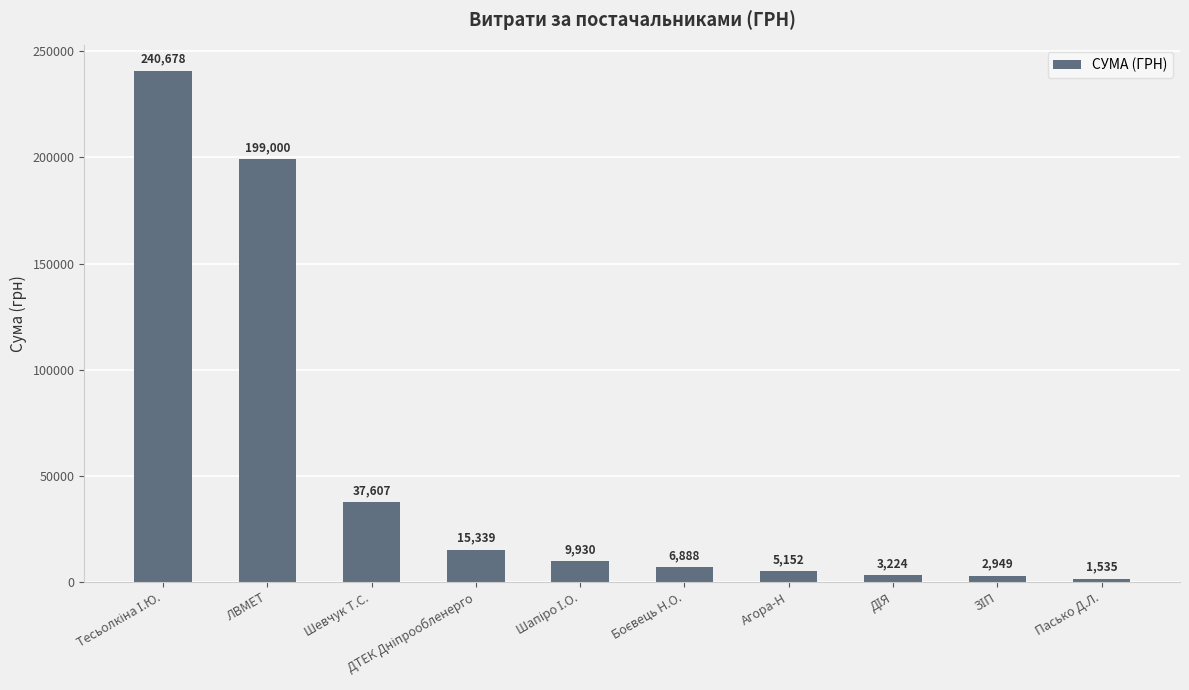

What is the value of the 10th bar from the left?

1535.0